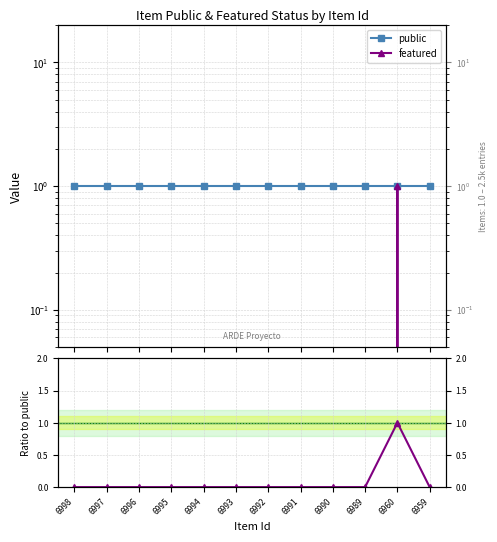

Which category has the highest value in the featured/public series?

6960